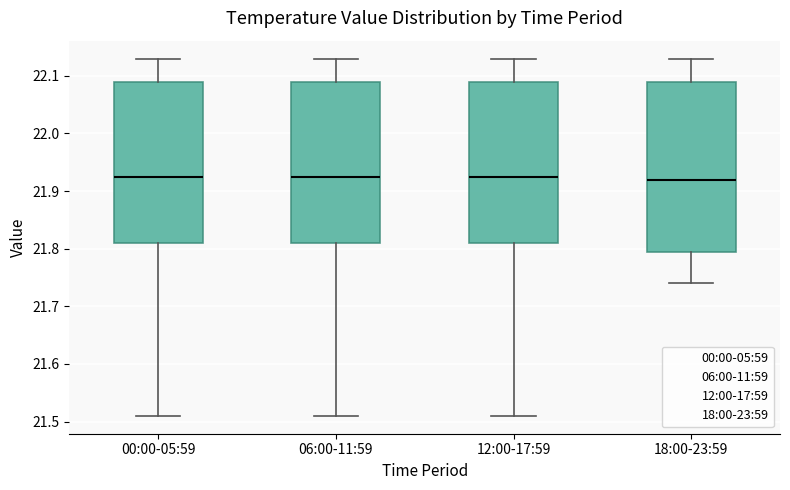

Which box is the tallest, from its lower edge to its upper edge?

18:00-23:59